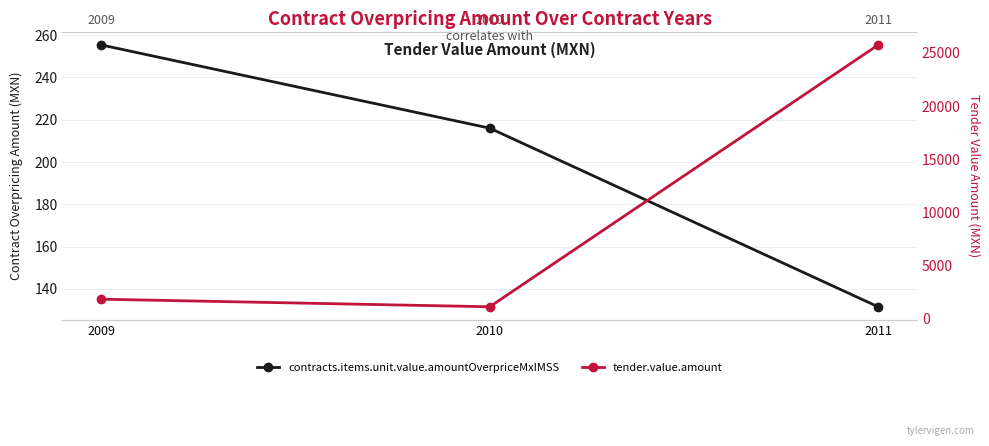

Read the contracts.items.unit.value.amountOverpriceMxIMSS value at 2010.

216.0